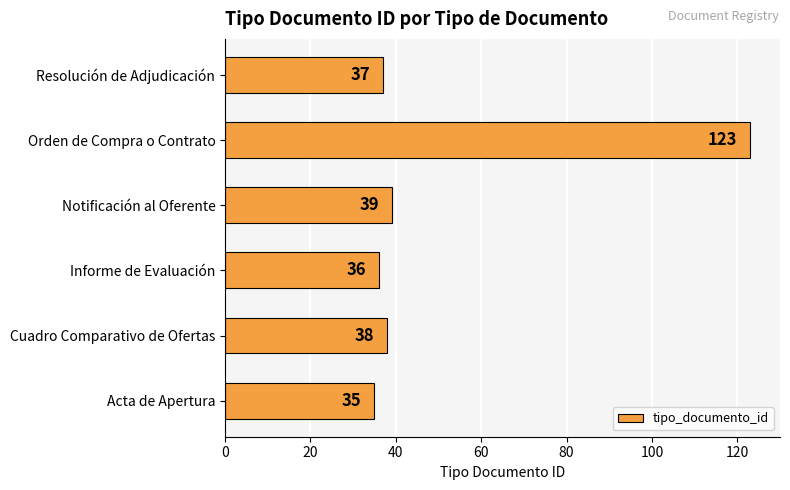

What is the ratio of the value at Orden de Compra o Contrato to the value at Cuadro Comparativo de Ofertas?

3.2